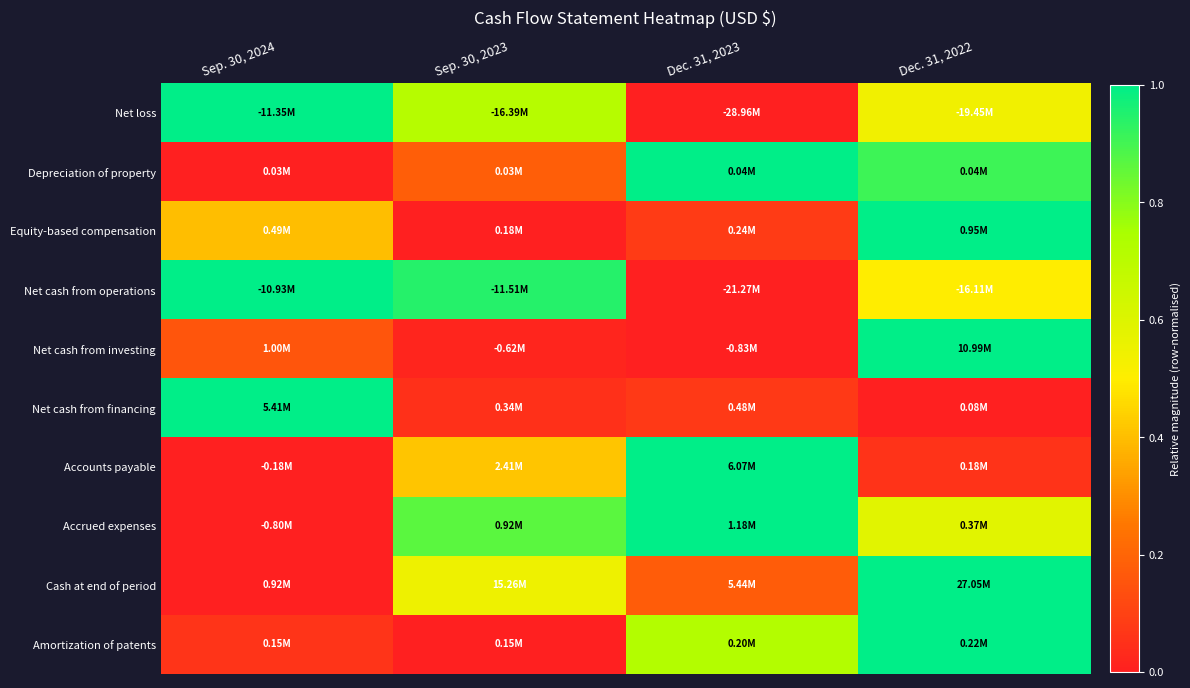

At how many categories does at least one series exceed 0?

4